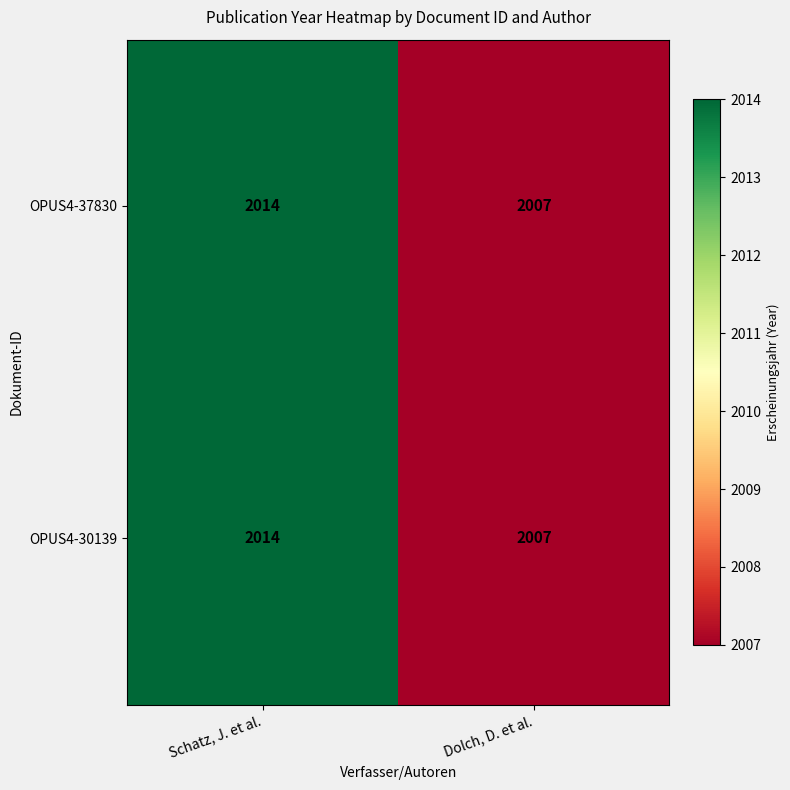

Reading left to right, list all the values displayed in this chart.

OPUS4-37830: Schatz, J. et al.=2014	Dolch, D. et al.=2007
OPUS4-30139: Schatz, J. et al.=2014	Dolch, D. et al.=2007